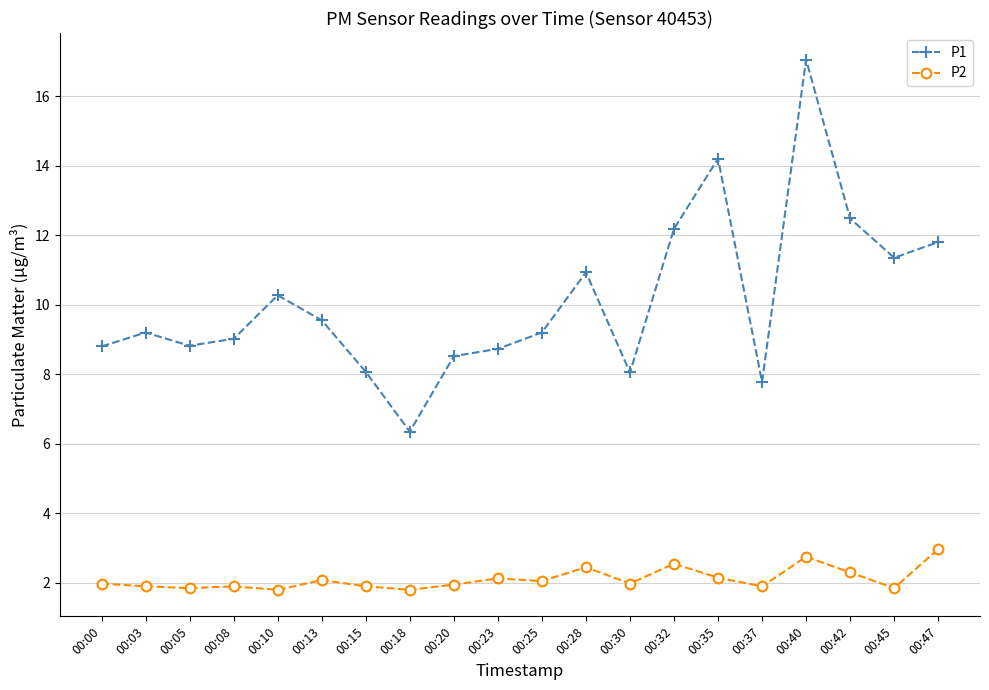

Which series has the largest total across all categories?

P1